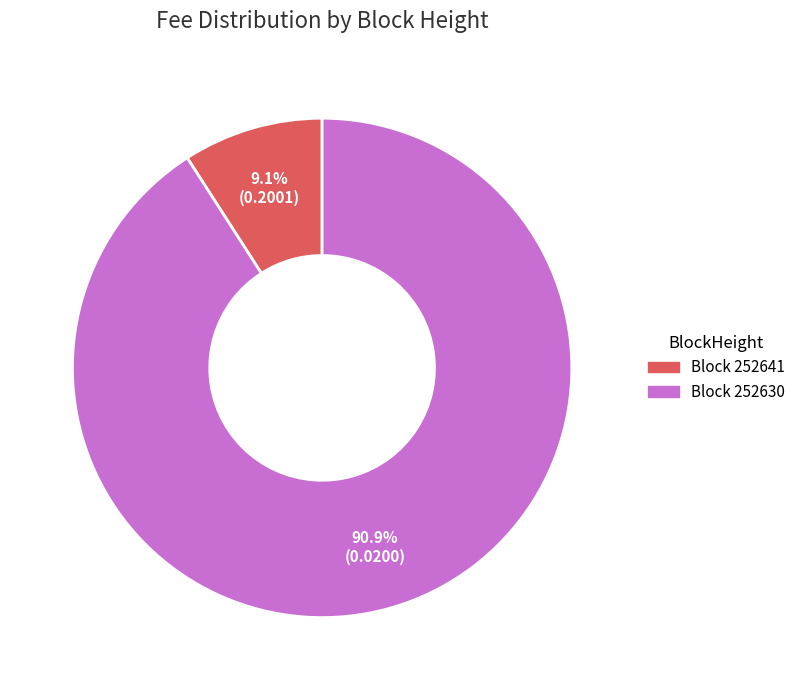

Is there a majority slice in this chart?

Yes